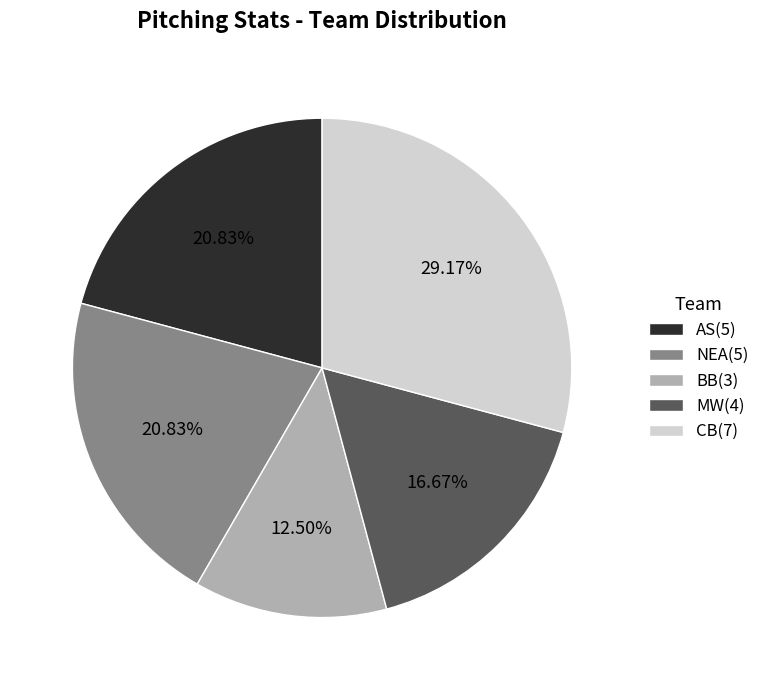

Which has a higher value, MW(4) or NEA(5)?

NEA(5)